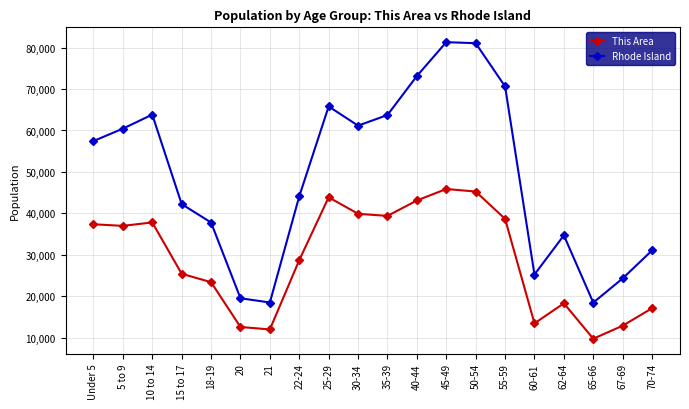

Rank the series by their maximum value, from lowest to highest.

This Area, Rhode Island